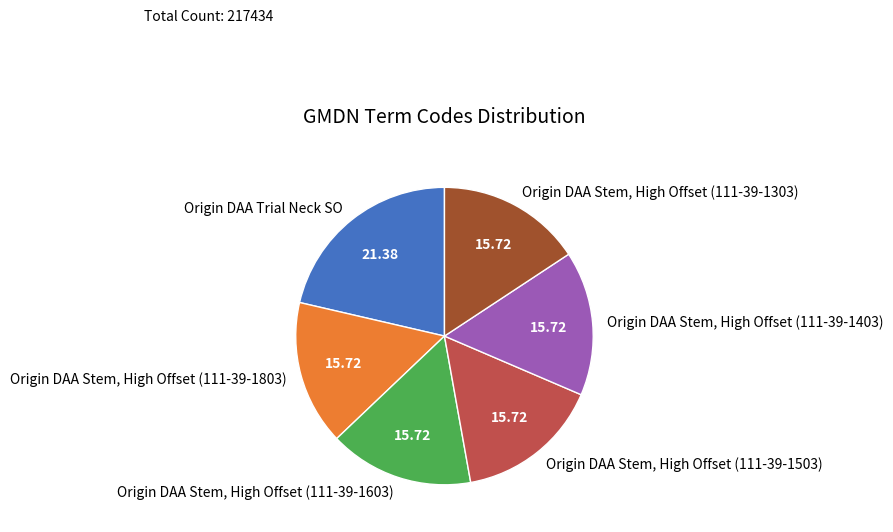

Approximately how many times larger is the value at Origin DAA Stem, High Offset (111-39-1303) compared to Origin DAA Stem, High Offset (111-39-1803)?

1.0